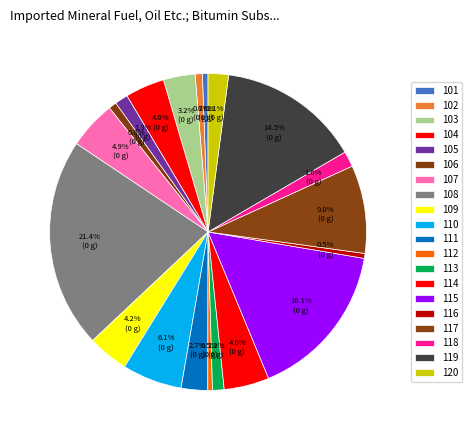

How many slices are in this pie chart?

20